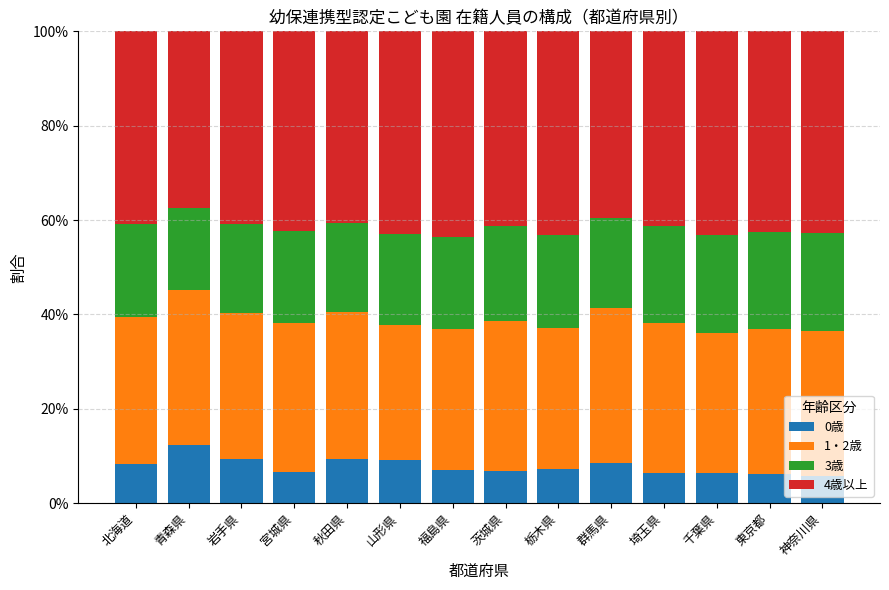

What is the difference between the maximum and second lowest values in the 0歳 series?

6.2